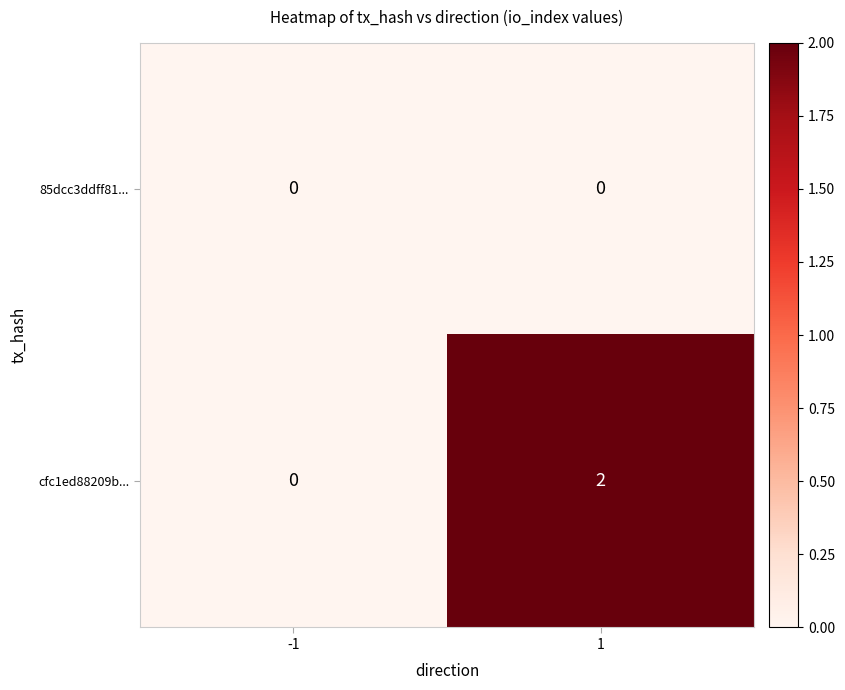

List the series in order of their overall mean, highest first.

cfc1ed88209b..., 85dcc3ddff81...